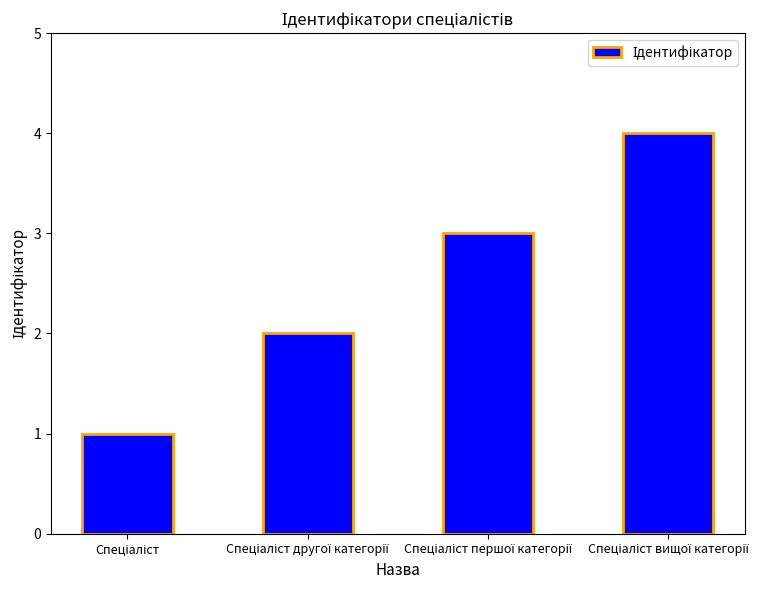

What is the difference between the second highest and minimum values?

2